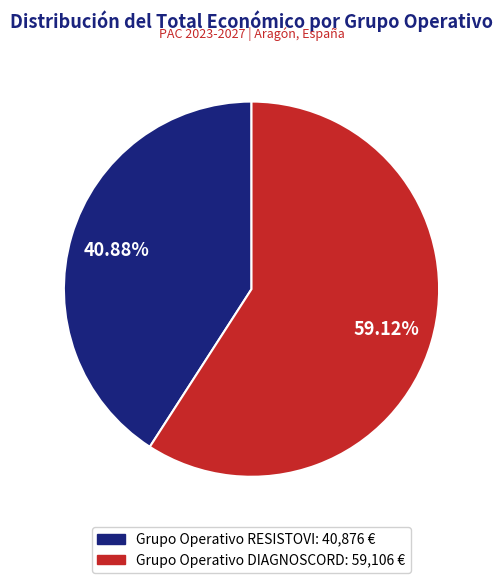

Which slice is the largest?

DIAGNOSCORD